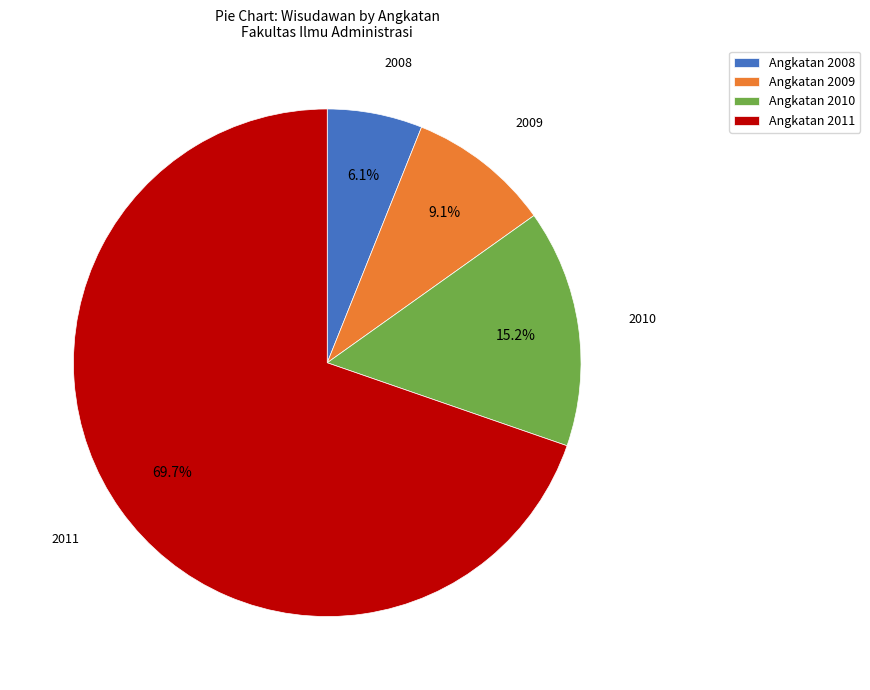

Between Angkatan 2008 and Angkatan 2011, which is larger?

Angkatan 2011